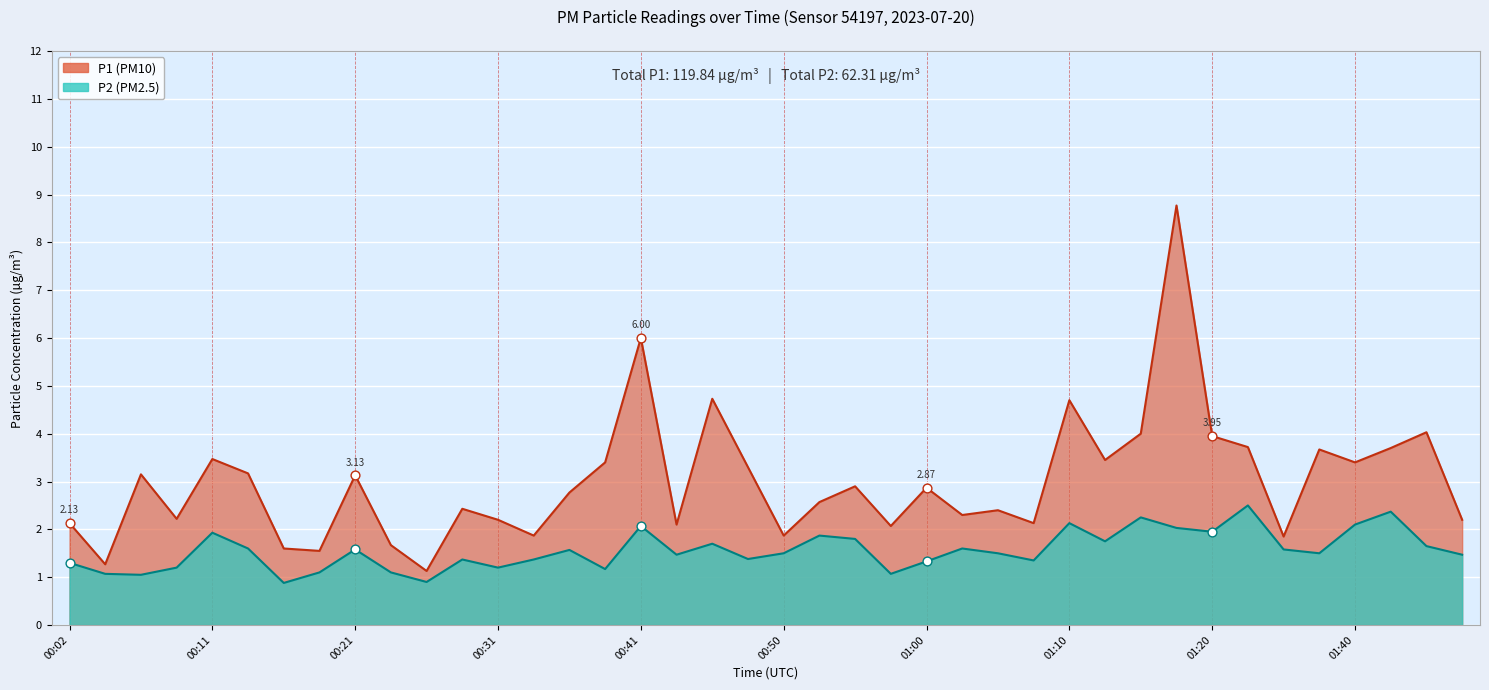

Which series reaches the maximum Y coordinate?

P1